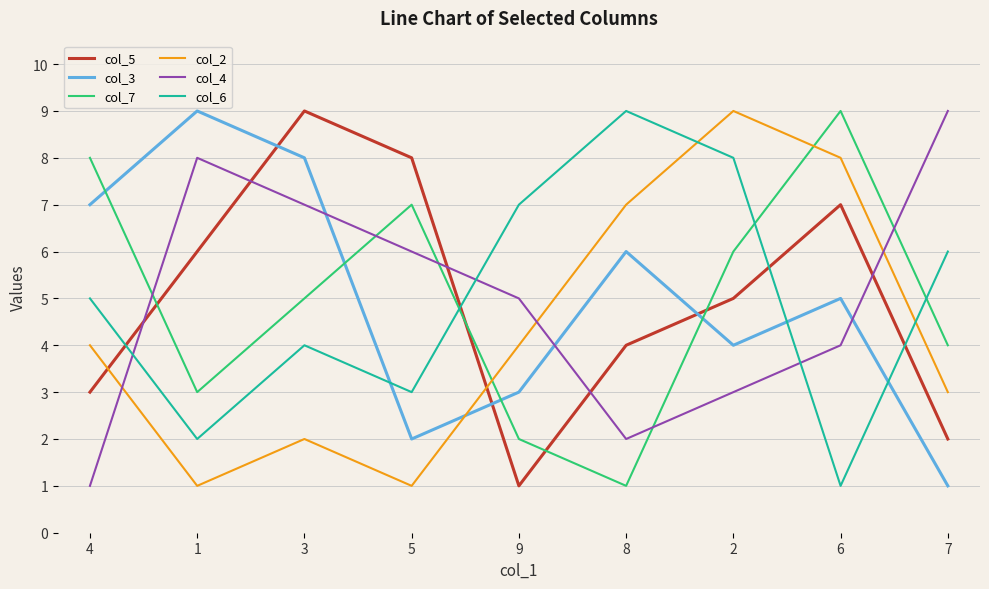

The value of col_5 at 1 is 6. True or false?

True